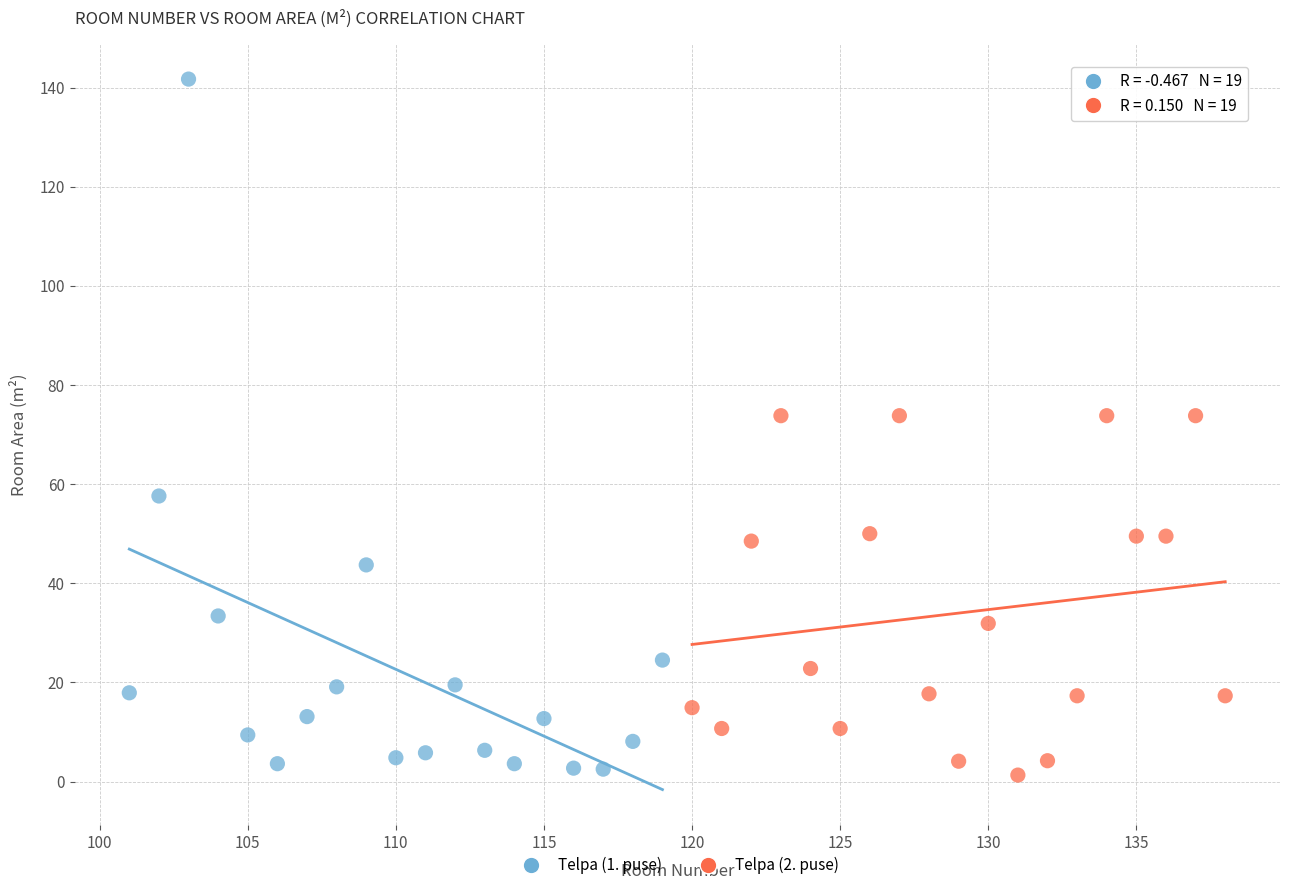

Which series reaches the maximum Y coordinate?

Telpa (1. puse)